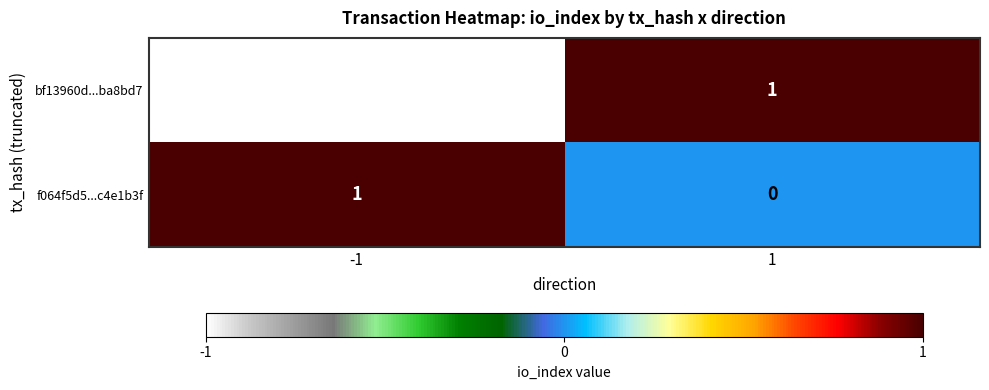

List the labels in order of bf13960d...ba8bd7 value, largest first.

1, -1